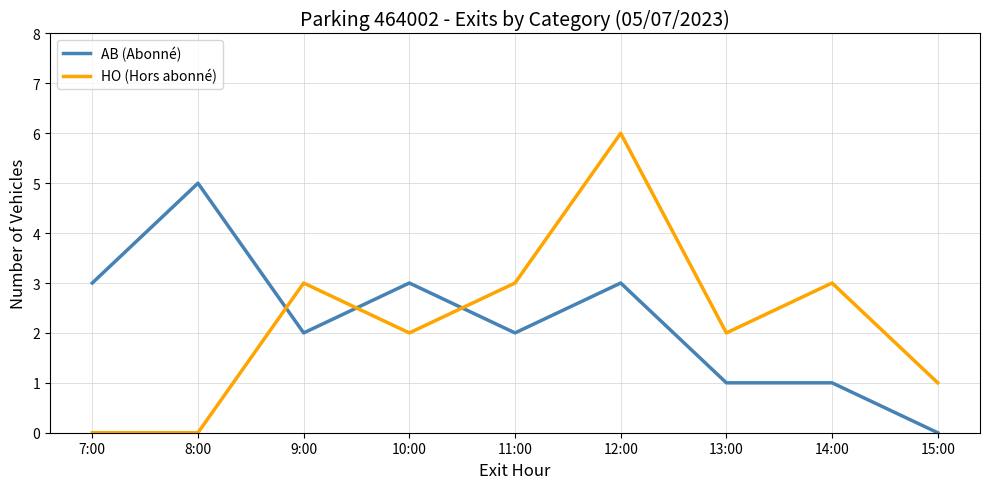

Does the chart have visible grid lines?

Yes